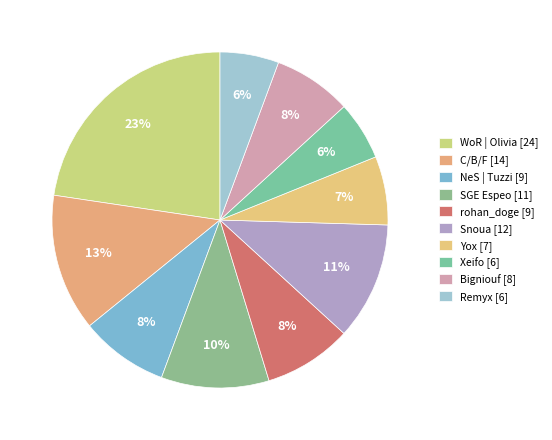

To the nearest percent, what portion does C/B/F represent?

13%